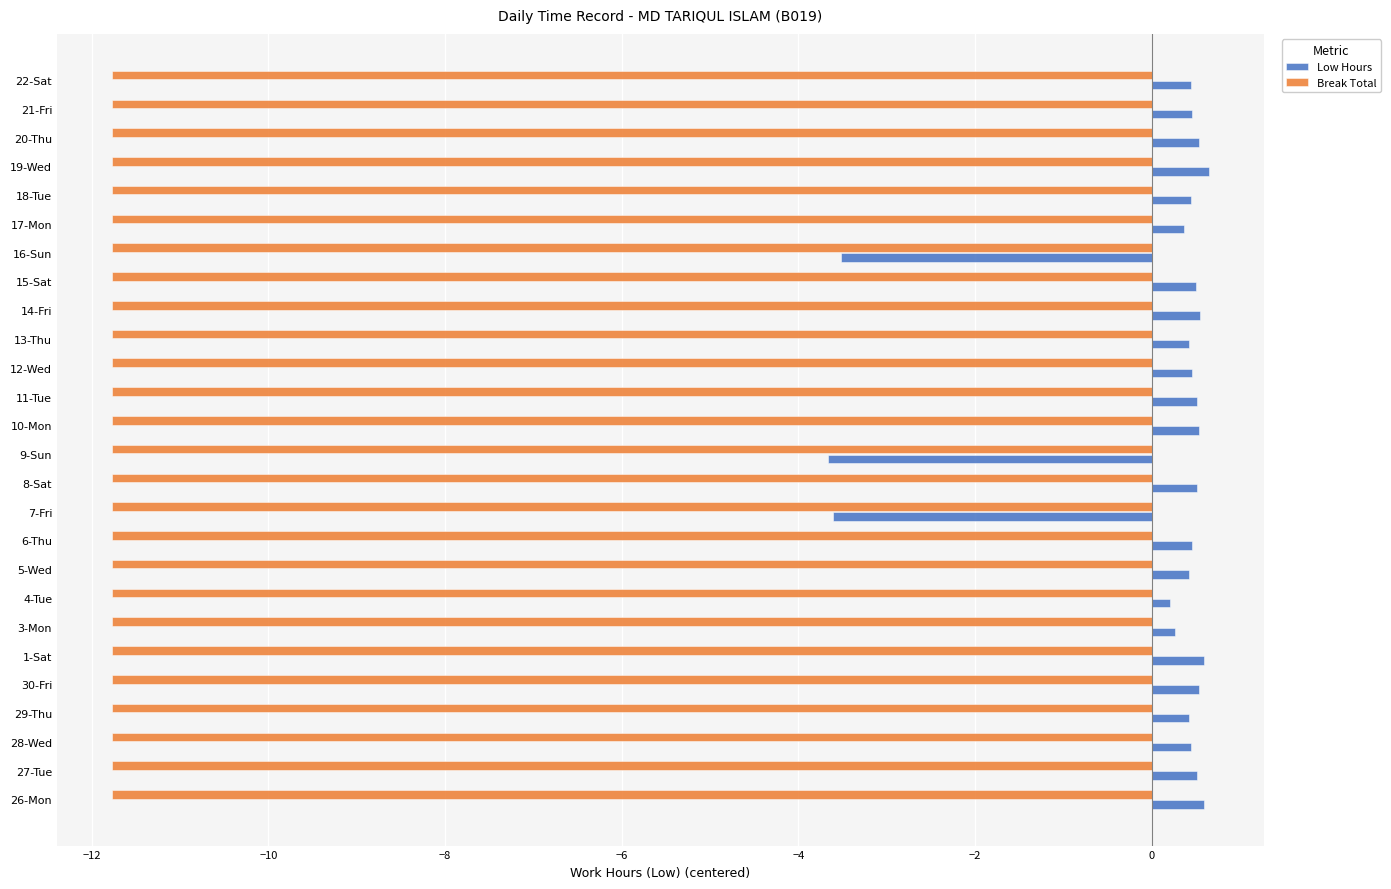

The Low Hours series shows 0.5 at 8-Sat. True or false?

True